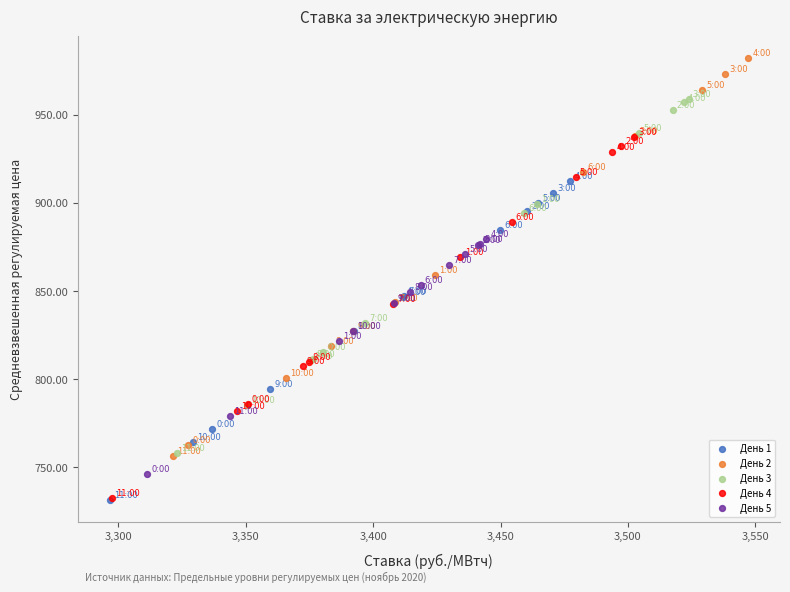

Which series has the widest spread of Y values?

День 2